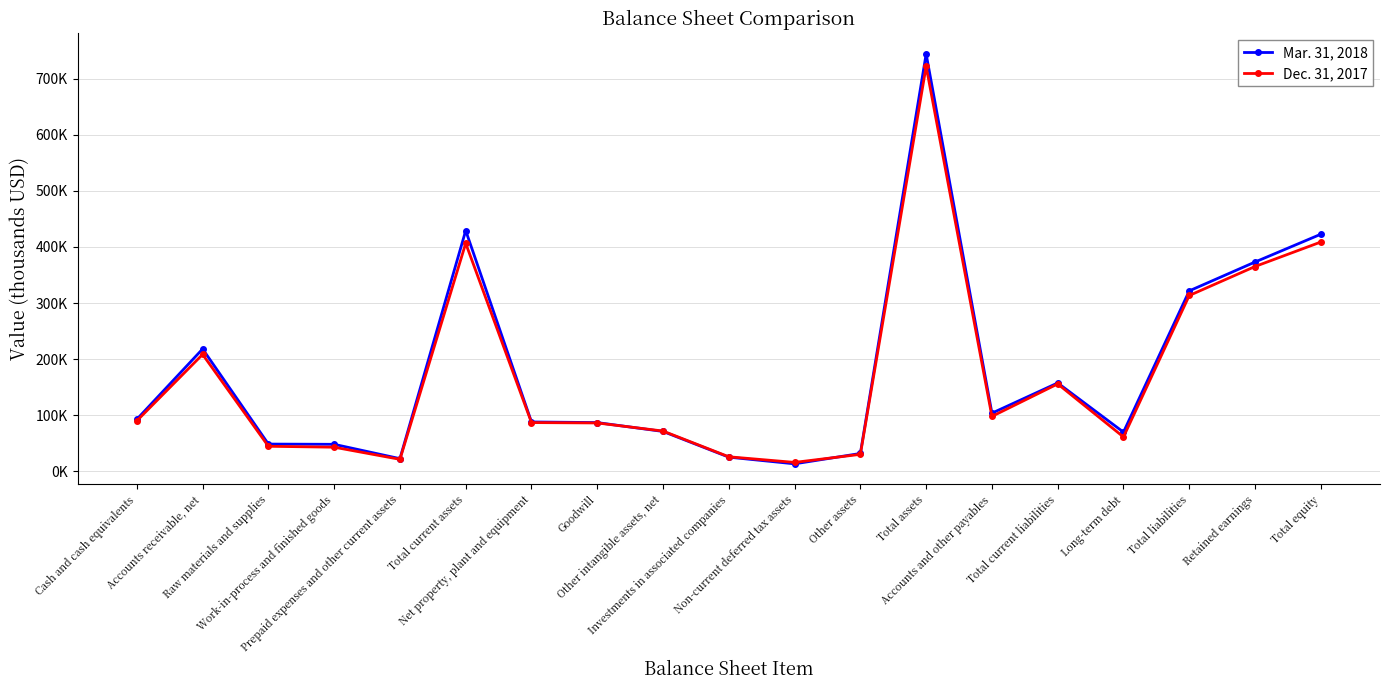

What are all the series names shown in the legend?

Mar. 31, 2018, Dec. 31, 2017